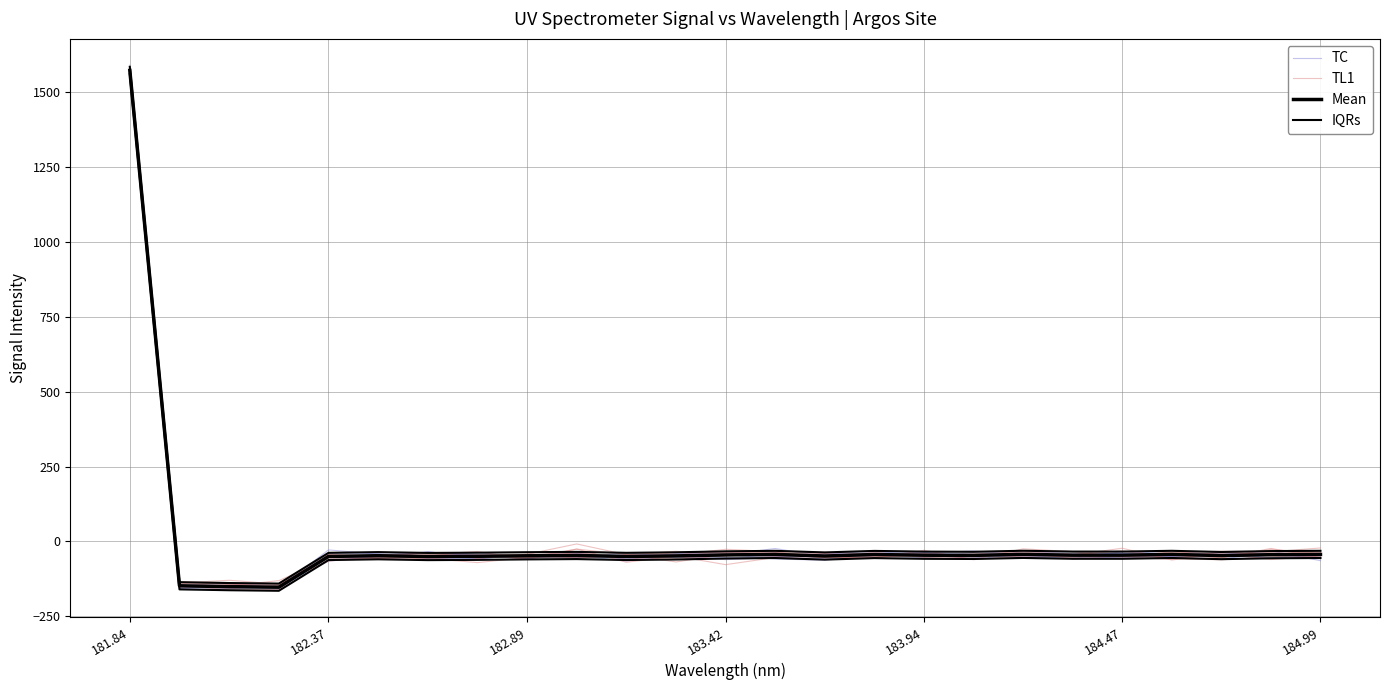

What position from the left is 181.84?

1